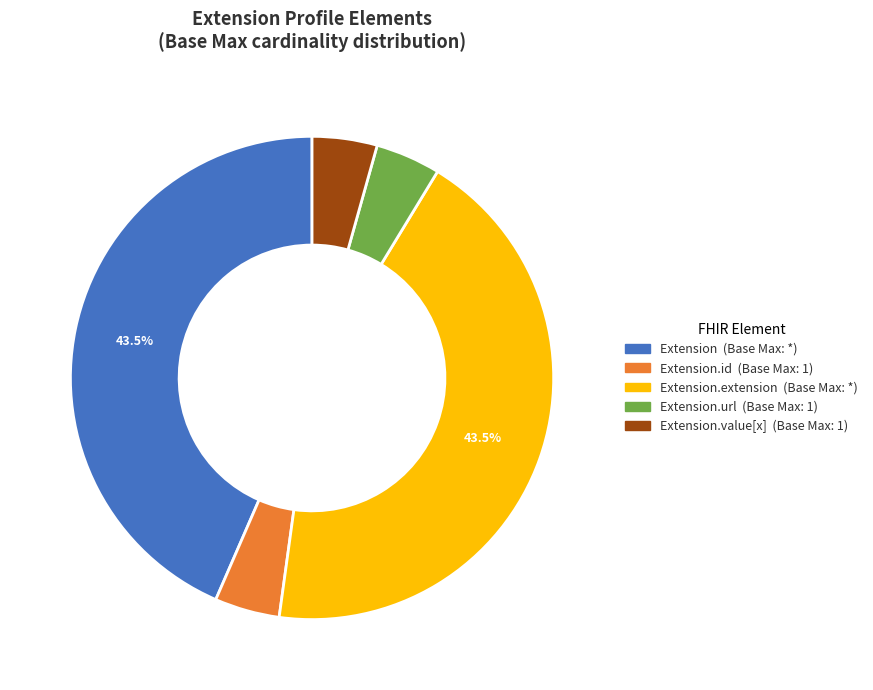

Is there any slice that represents more than half of the pie?

No